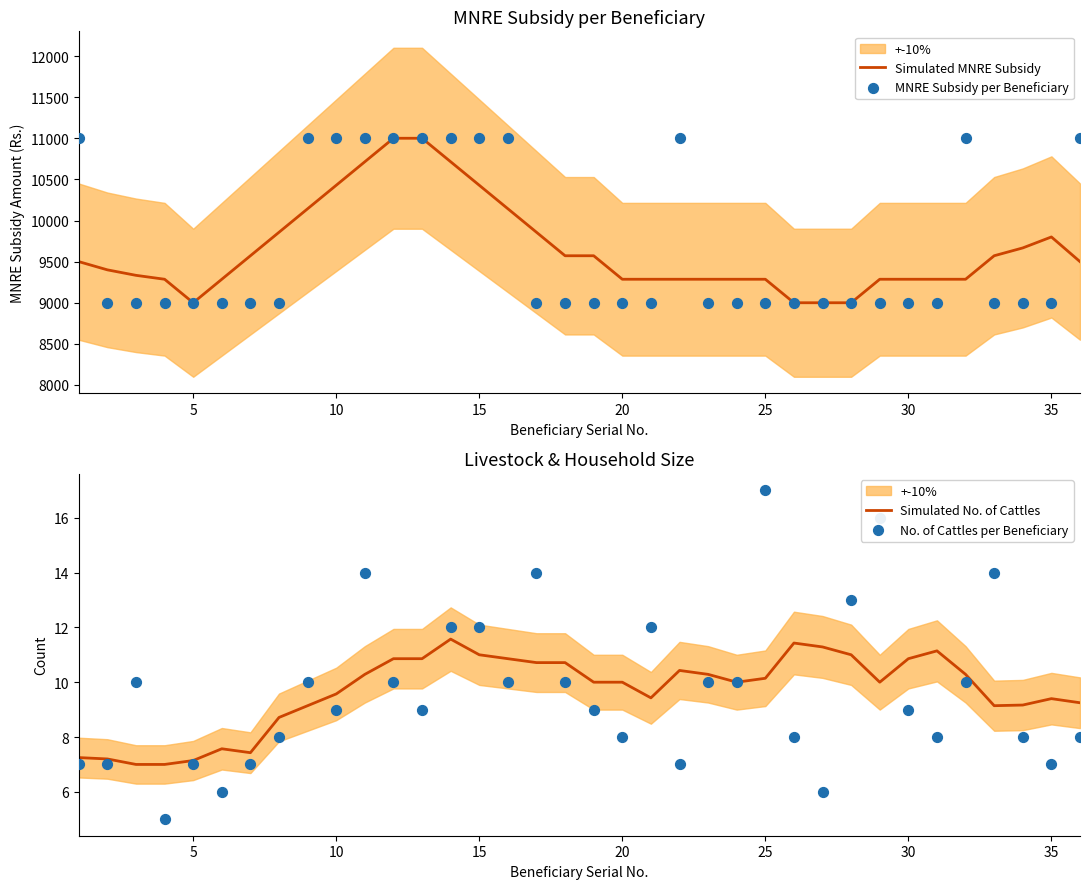

Which series has the largest total across all categories?

MNRE Subsidy per Beneficiary